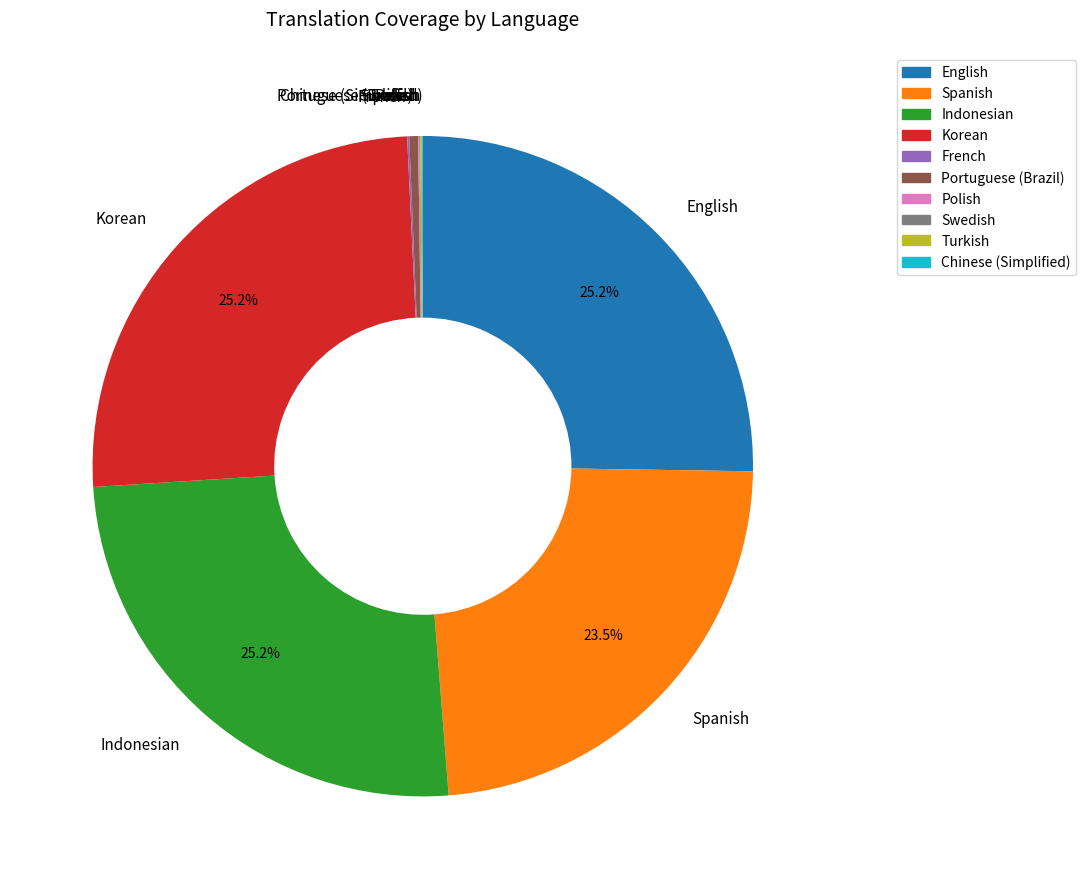

Does Portuguese (Brazil) account for over 50% of the chart?

No